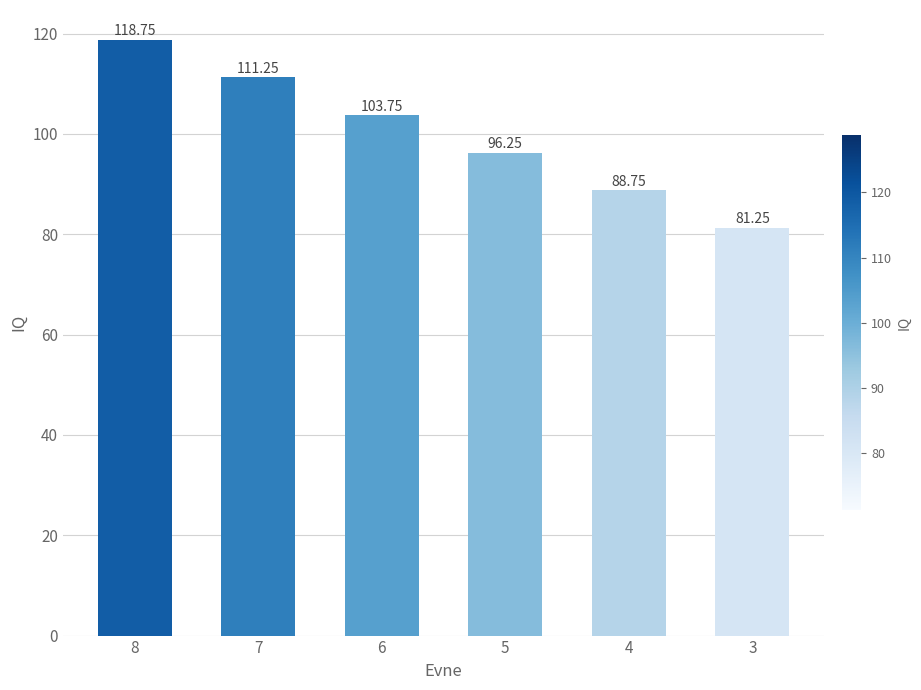

What is the change in value from 7 to 6?

-7.5